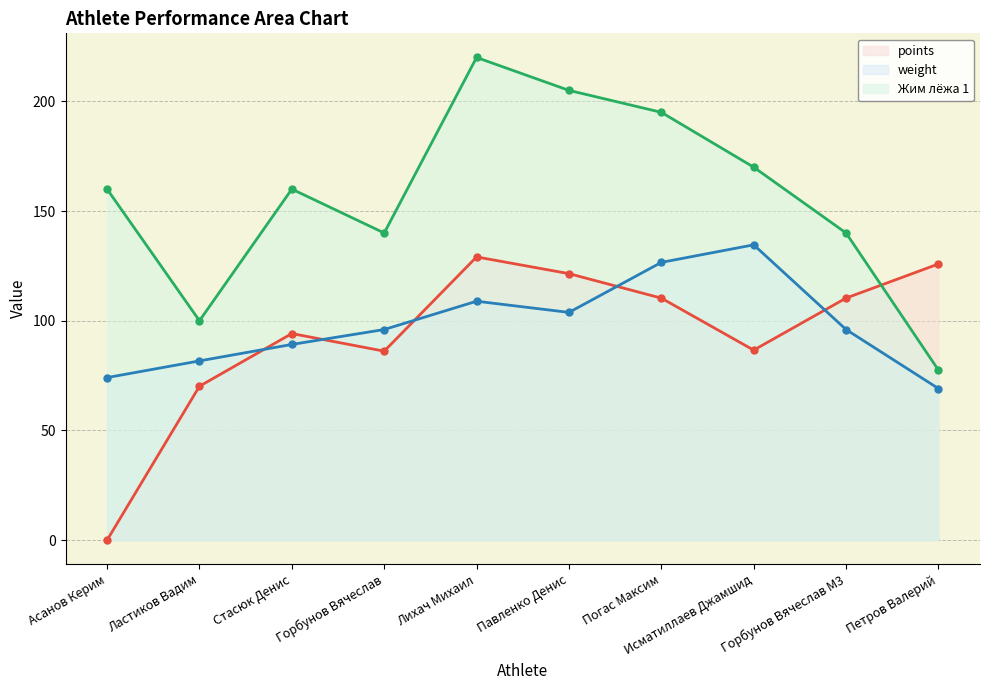

How many data points does each series have?

10